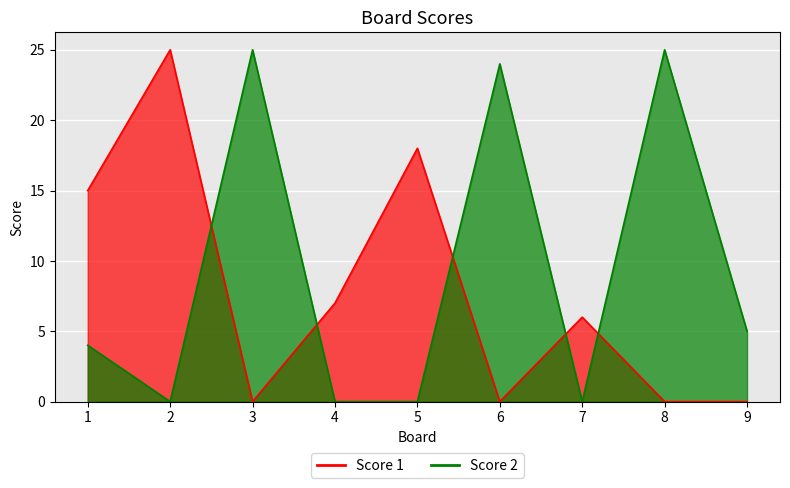

True or false: Score 2 has a value of 0 at 7.

True